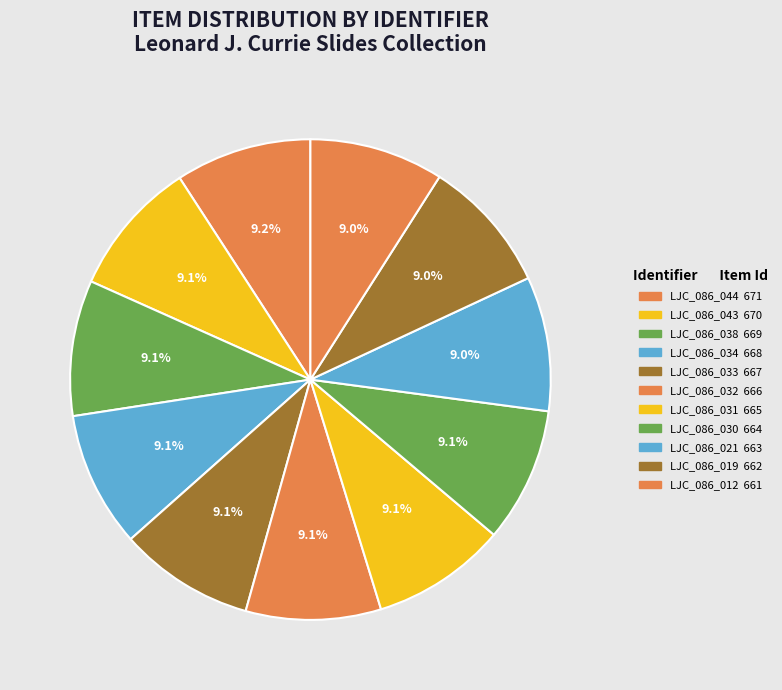

How many slices are in this pie chart?

11